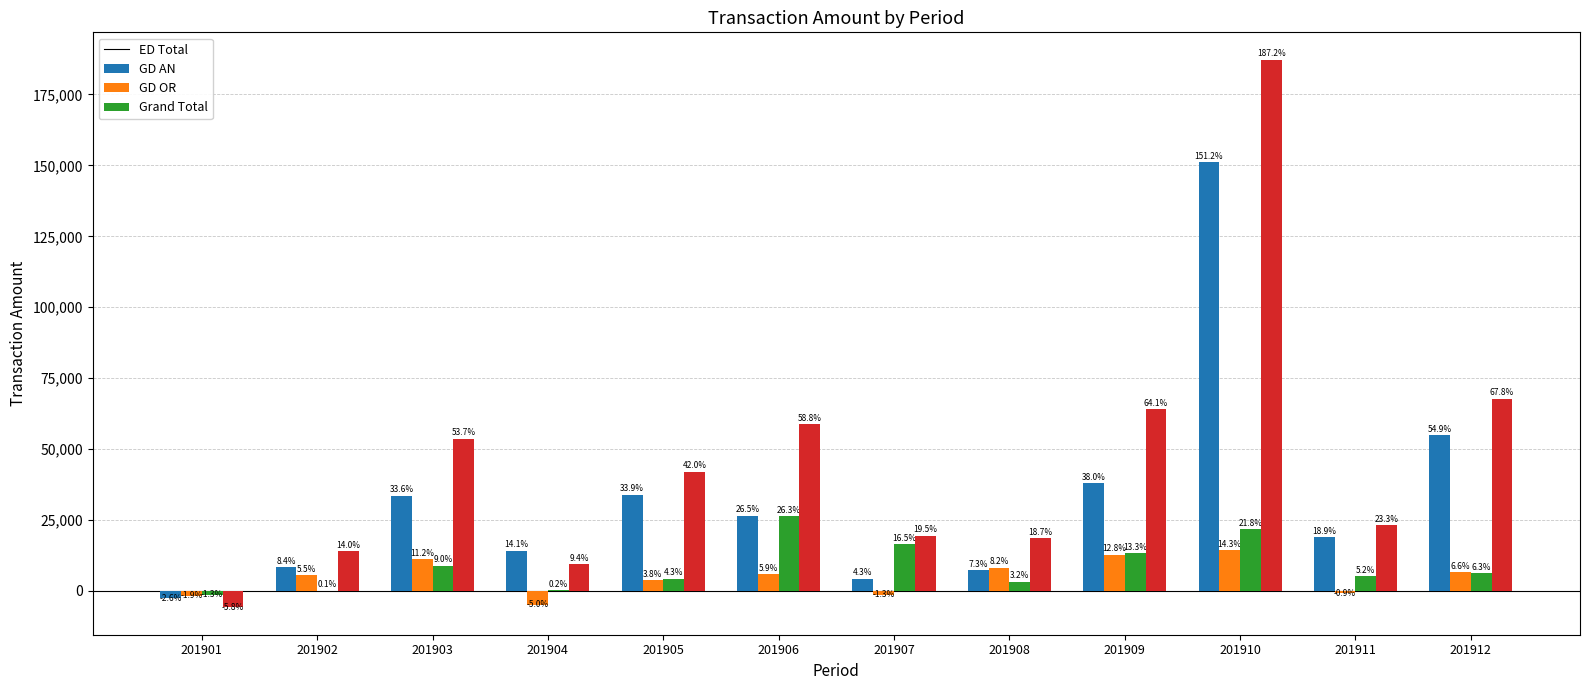

Which category has the highest value across all series?

201910